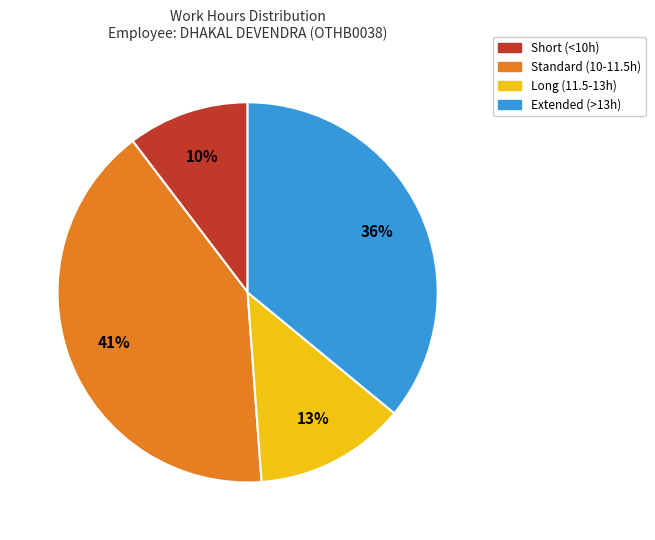

Between Extended (>13h) and Standard (10-11.5h), which is larger?

Standard (10-11.5h)